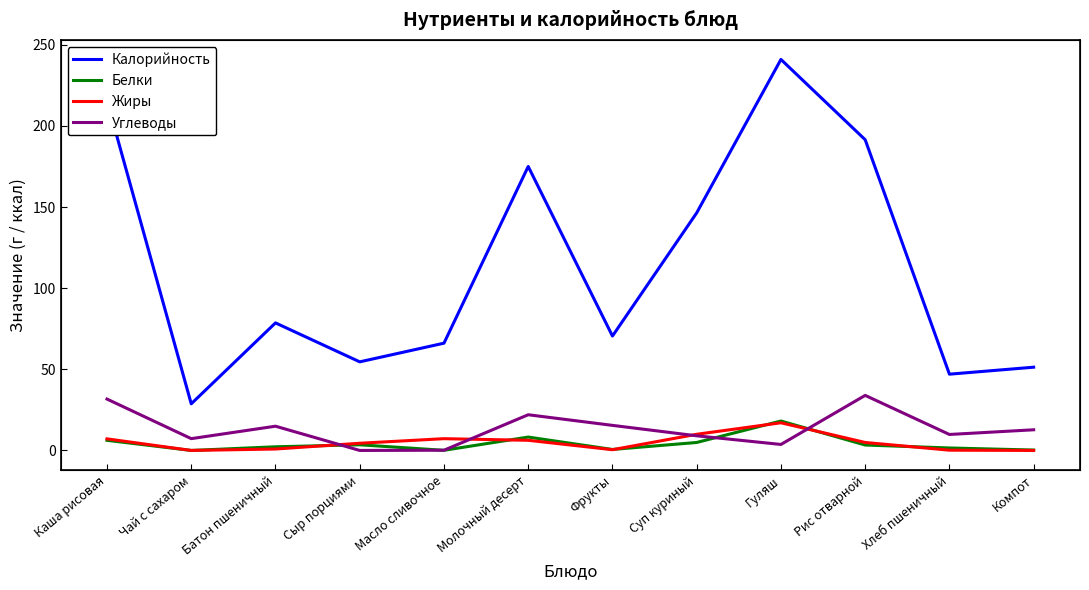

Where is Жиры nearest to the value 8?

Масло сливочное